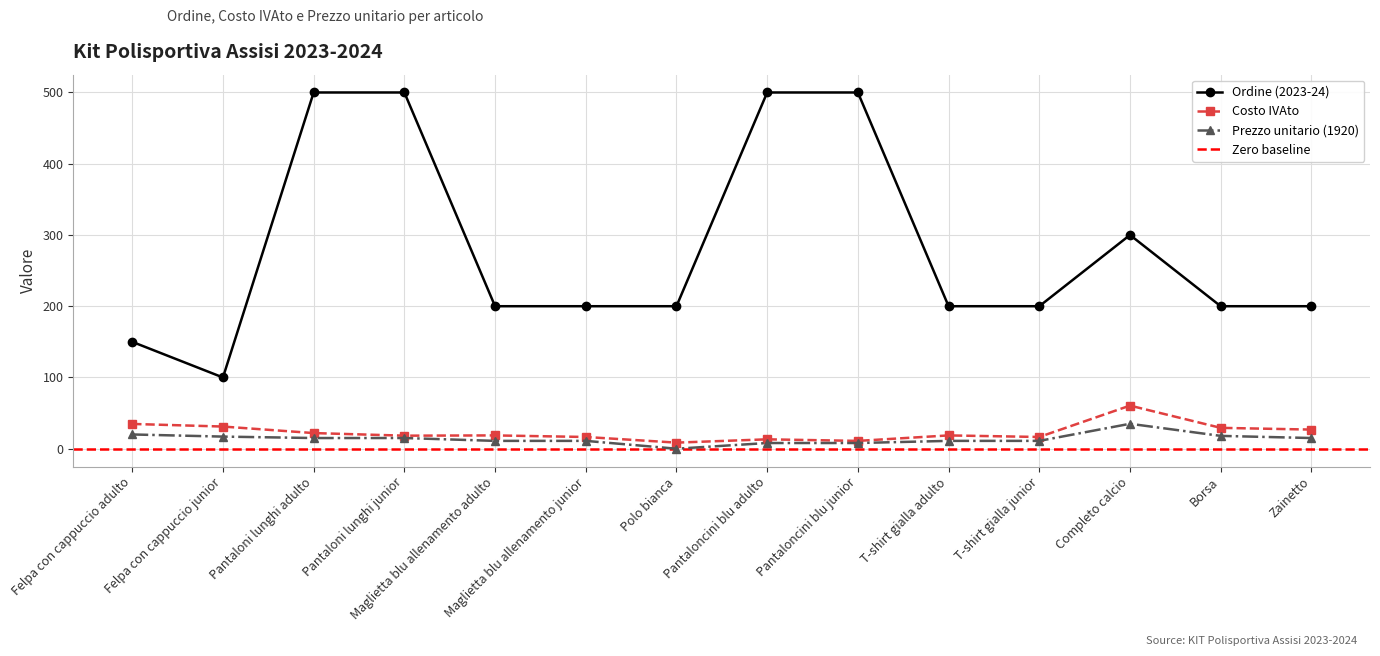

Which series has the largest total across all categories?

Ordine (2023-24)